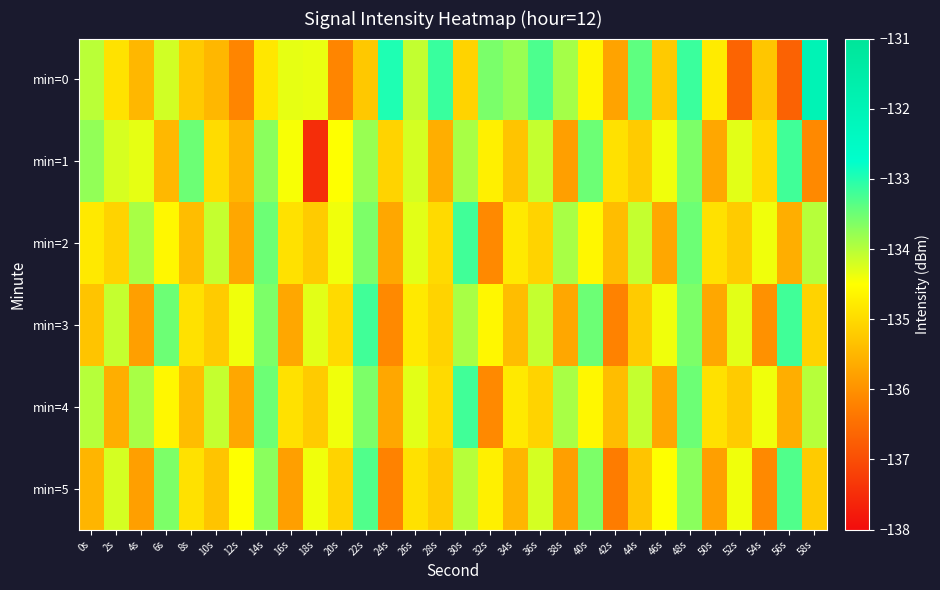

Which has a higher value, 20s or 10s?

10s